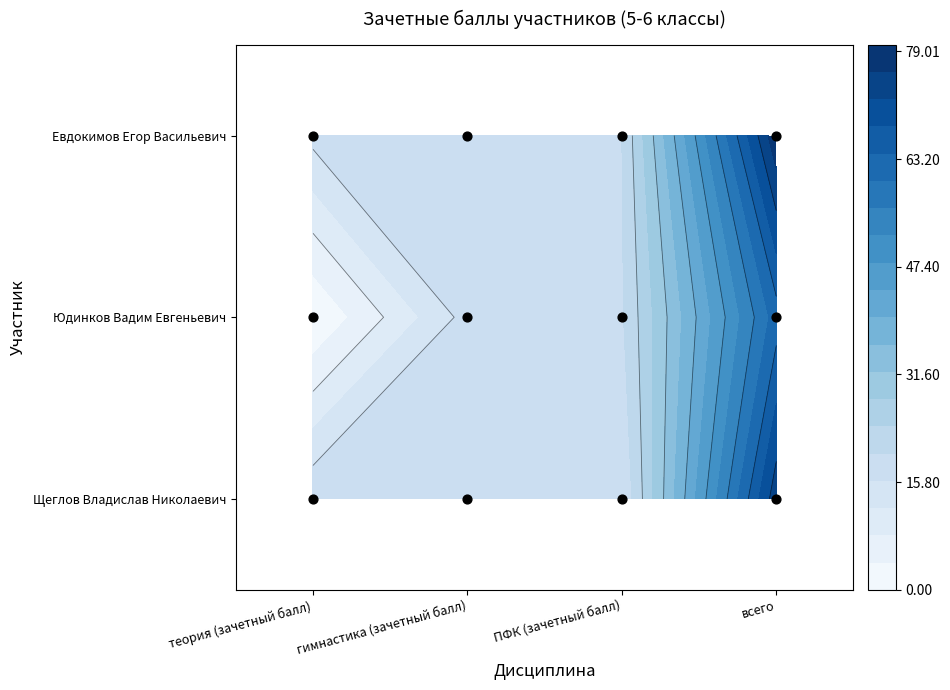

True or false: Щеглов Владислав Николаевич has a value of 27.1 at гимнастика (зачетный балл).

False